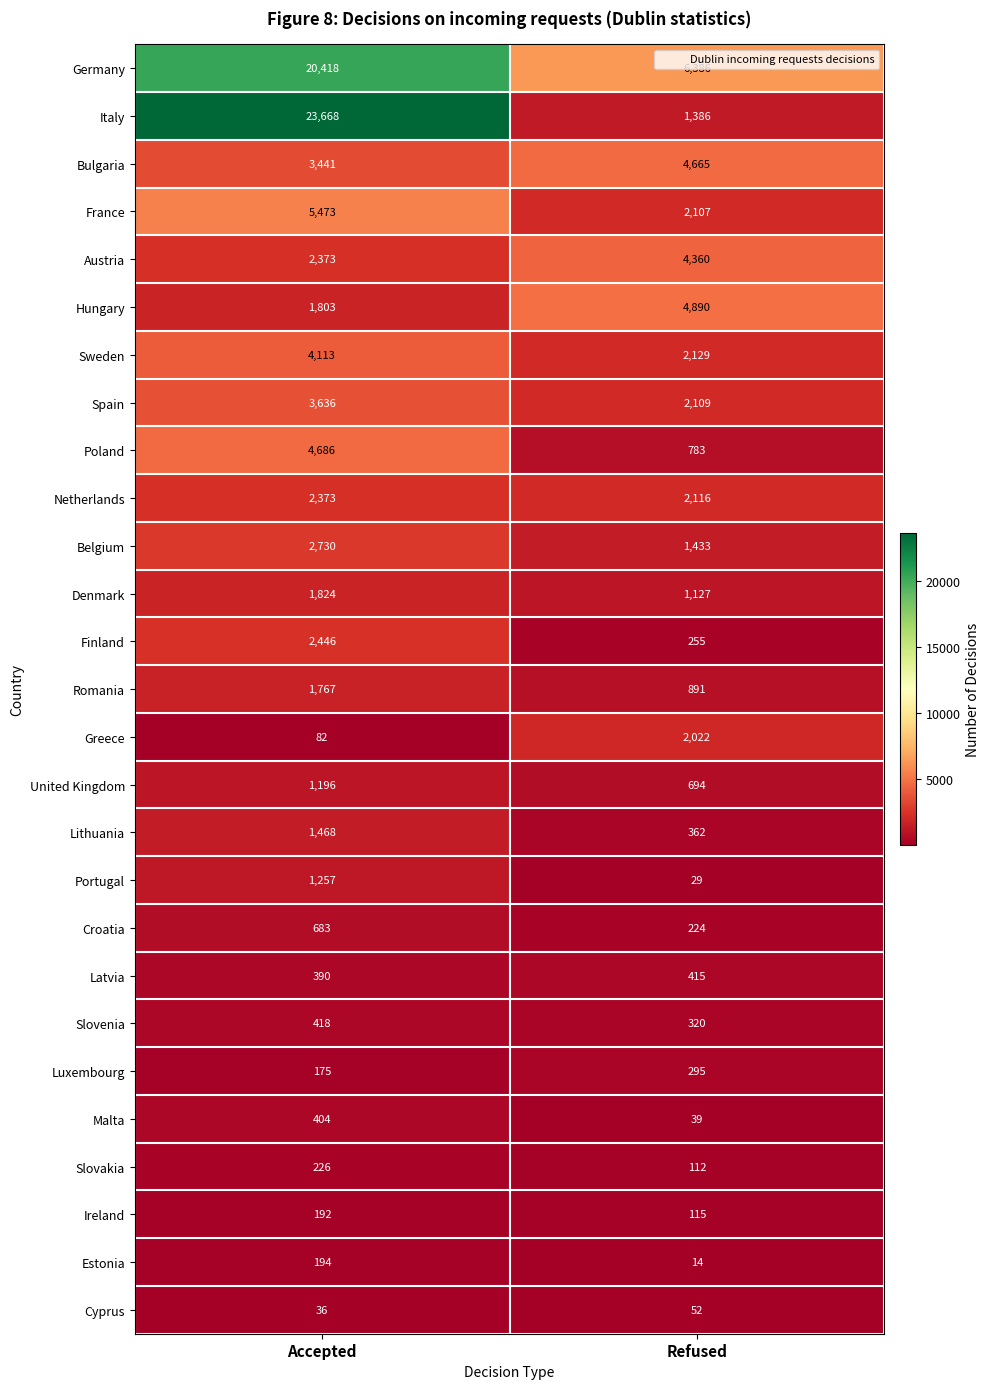

What is the spread (max minus min) of values at Accepted?

23632